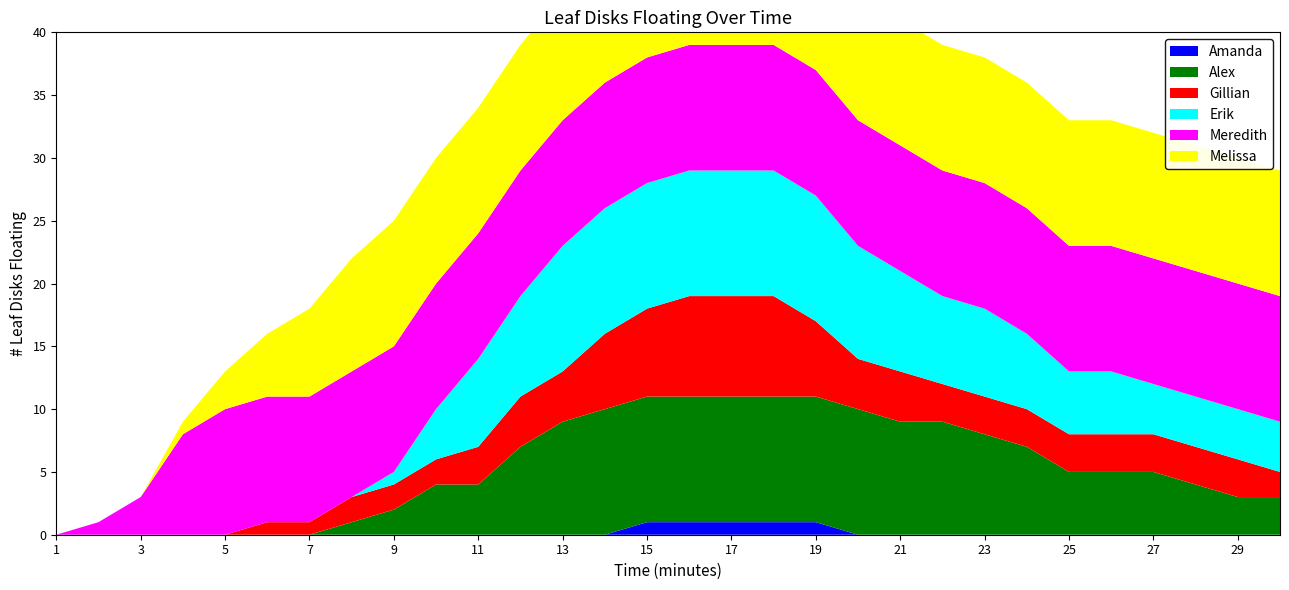

Reading right to left, extract all data points from this chart.

Amanda: 0	0	0	0	0	0	0	0	0	0	0	1	1	1	1	1	0	0	0	0	0	0	0	0	0	0	0	0	0	0
Alex: 3	3	4	5	5	5	7	8	9	9	10	10	10	10	10	10	10	9	7	4	4	2	1	0	0	0	0	0	0	0
Gillian: 2	3	3	3	3	3	3	3	3	4	4	6	8	8	8	7	6	4	4	3	2	2	2	1	1	0	0	0	0	0
Erik: 4	4	4	4	5	5	6	7	7	8	9	10	10	10	10	10	10	10	8	7	4	1	0	0	0	0	0	0	0	0
Meredith: 10	10	10	10	10	10	10	10	10	10	10	10	10	10	10	10	10	10	10	10	10	10	10	10	10	10	8	3	1	0
Melissa: 10	10	10	10	10	10	10	10	10	10	10	10	10	10	10	10	10	10	10	10	10	10	9	7	5	3	1	0	0	0